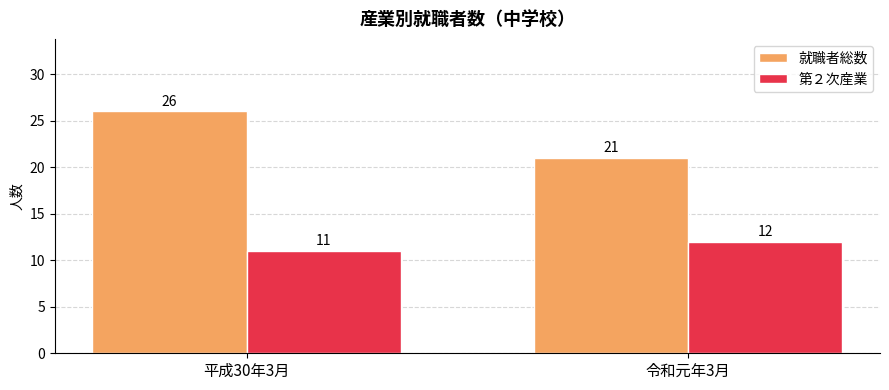

At which label does 就職者総数 reach its minimum?

令和元年3月